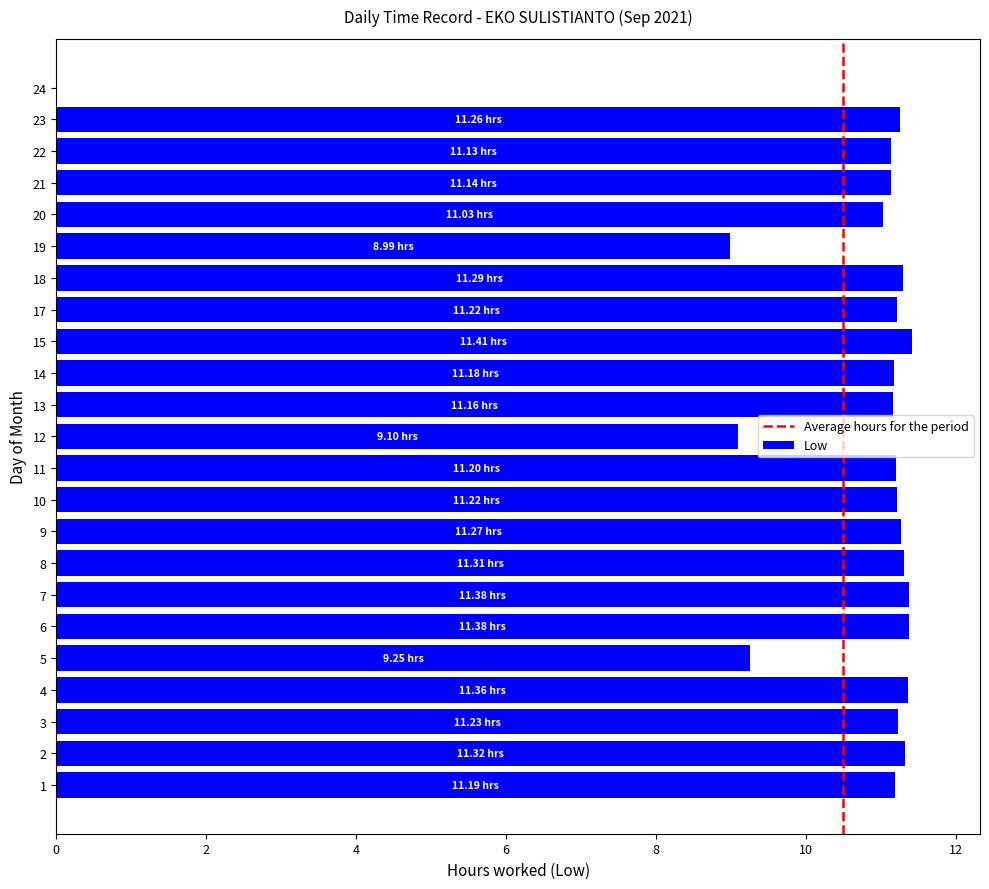

What is the sum of the values at 6 and 22?

22.5